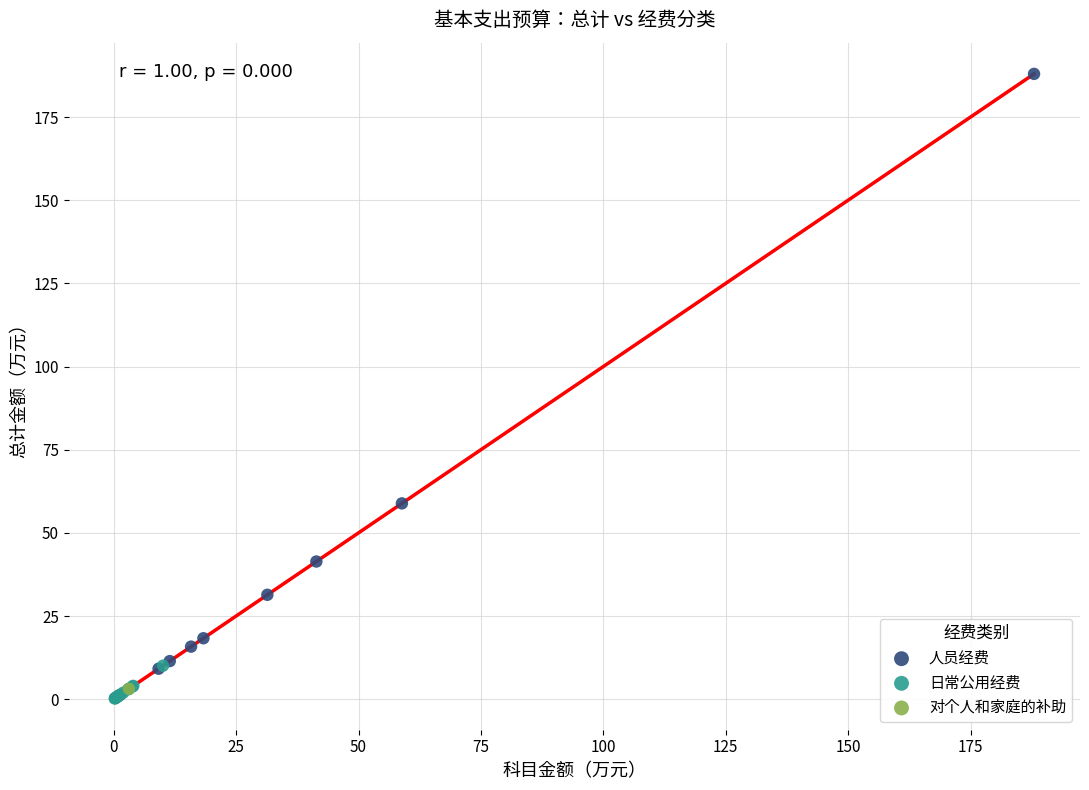

What are all the series names shown in the legend?

人员经费, 日常公用经费, 对个人和家庭的补助